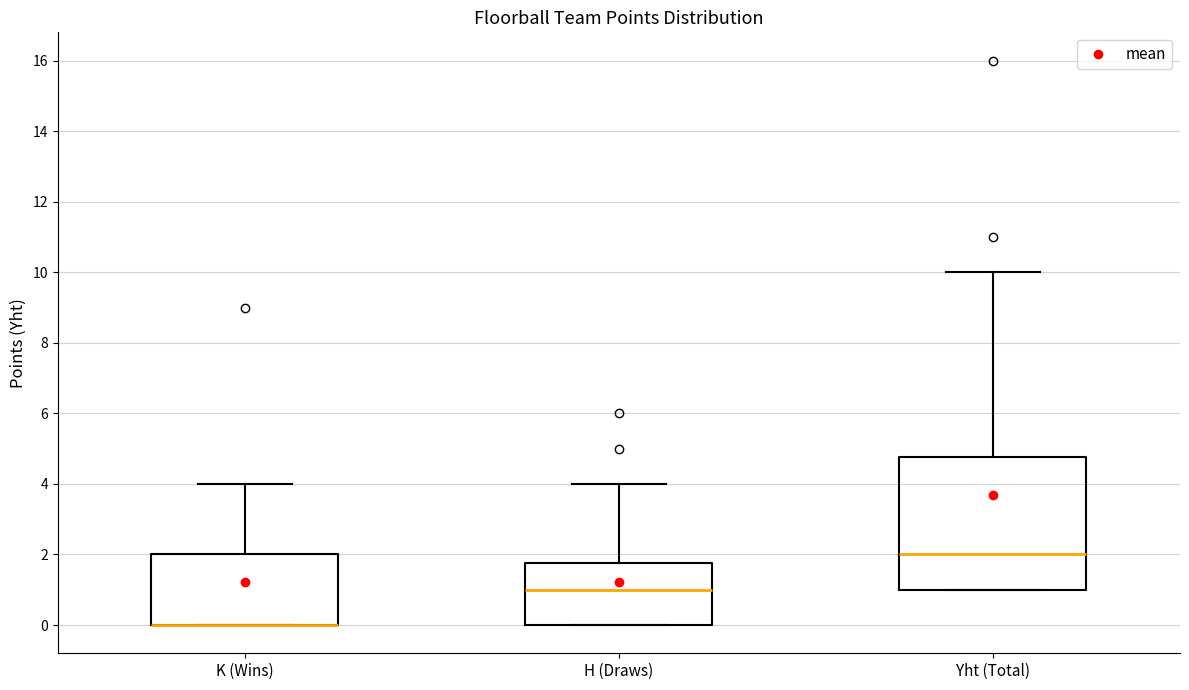

Reading left to right, read every box against the y-axis: the position of its median line, the range the box covers, and the ends of its whiskers. The values are not printed on the chart, so give them approximately, as read against the axis.

K (Wins): median 0.0 (drawn on the box's lower edge), box 0.0 to 2.0, whiskers 0.0 to 4.0
H (Draws): median 1.0, box 0.0 to 1.8, whiskers 0.0 to 4.0
Yht (Total): median 2.0, box 1.0 to 4.8, whiskers 1.0 to 10.0